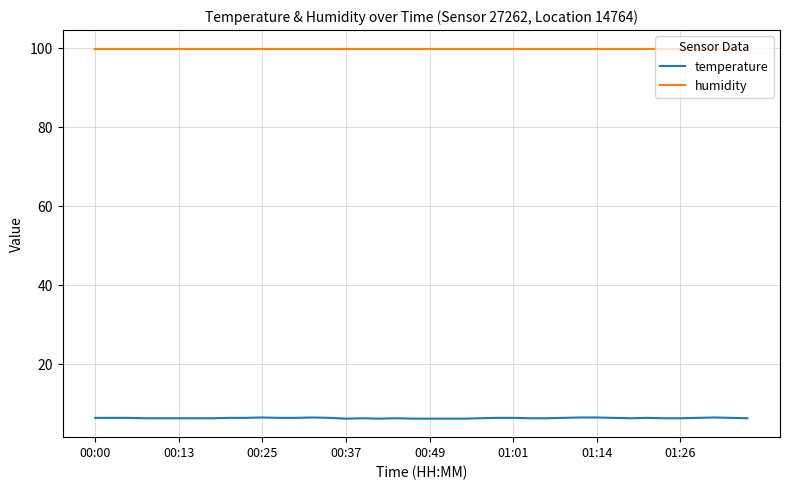

What are all the series names shown in the legend?

temperature, humidity